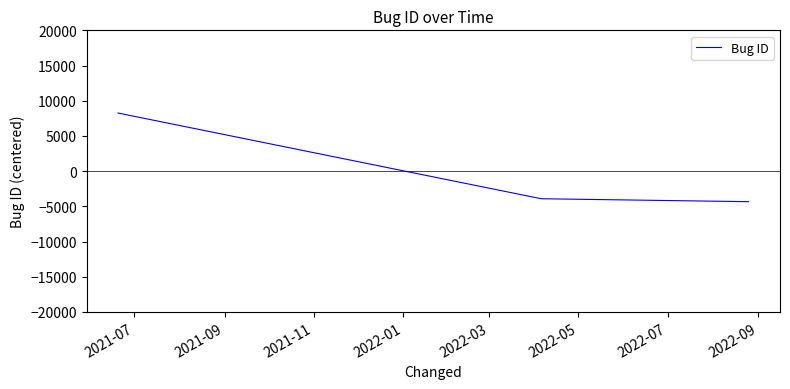

What is the smallest value displayed?

-4336.3